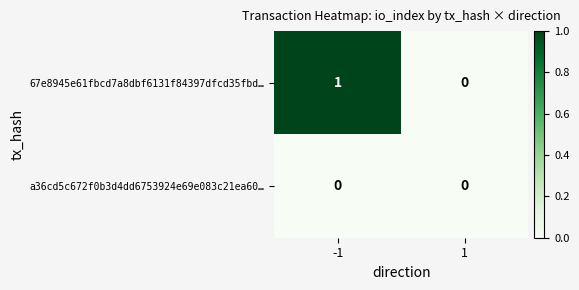

Rank the series by their average value, from lowest to highest.

a36cd5c672f0b3d4dd6753924e69e083c21ea60…, 67e8945e61fbcd7a8dbf6131f84397dfcd35fbd…